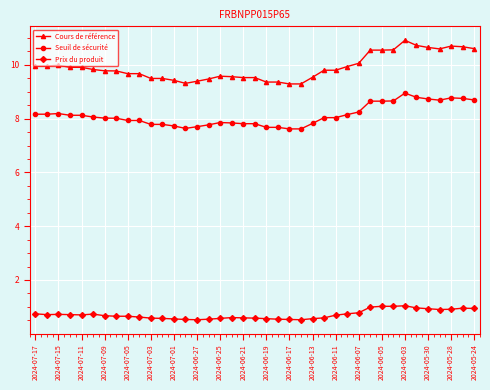

What is the value of the Seuil de sécurité point at the 7th from the left?

8.0